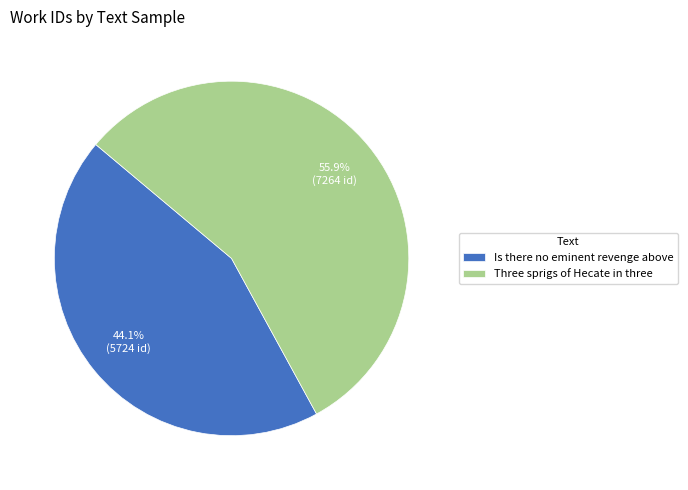

Is it true that Is there no eminent revenge above is 33% of the pie?

False